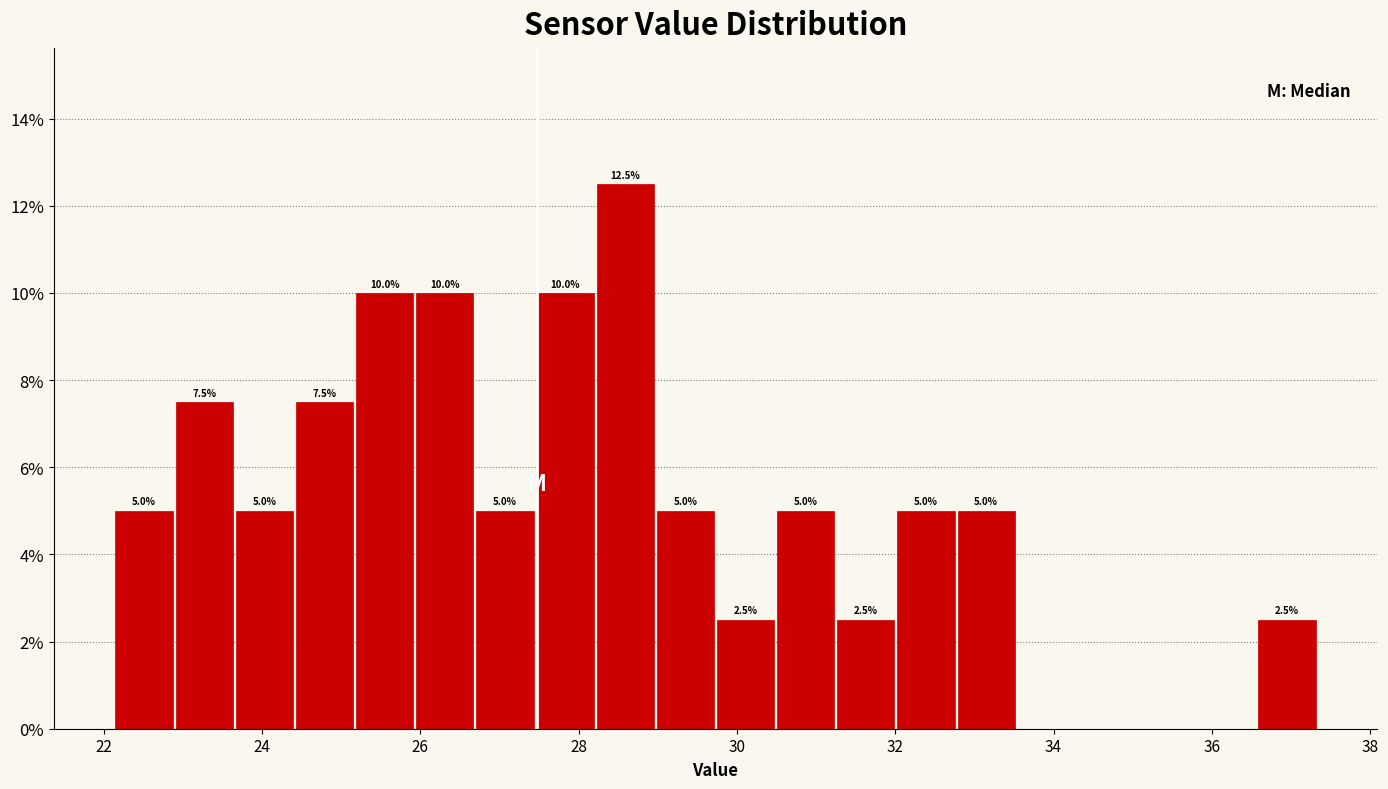

Around what value on the x-axis is the tallest bar? Give the approximate position of its centre, as read against the axis.

28.6